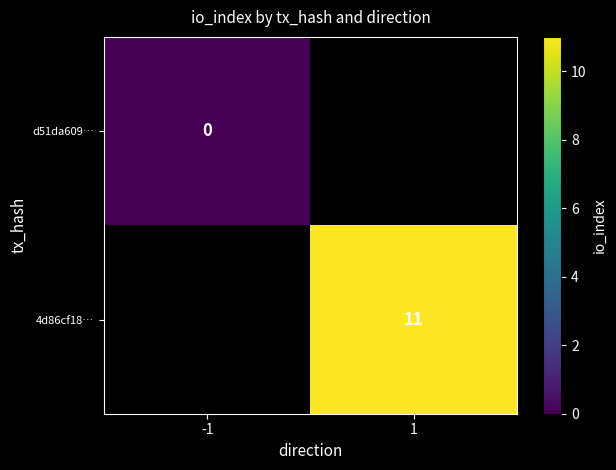

How many data points does each series have?

2